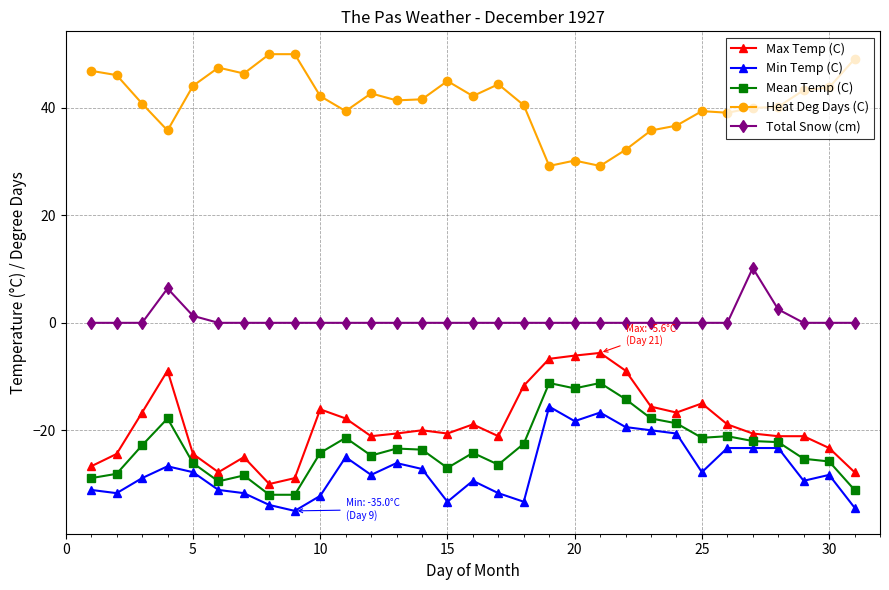

What is the maximum value shown in the chart?

50.0